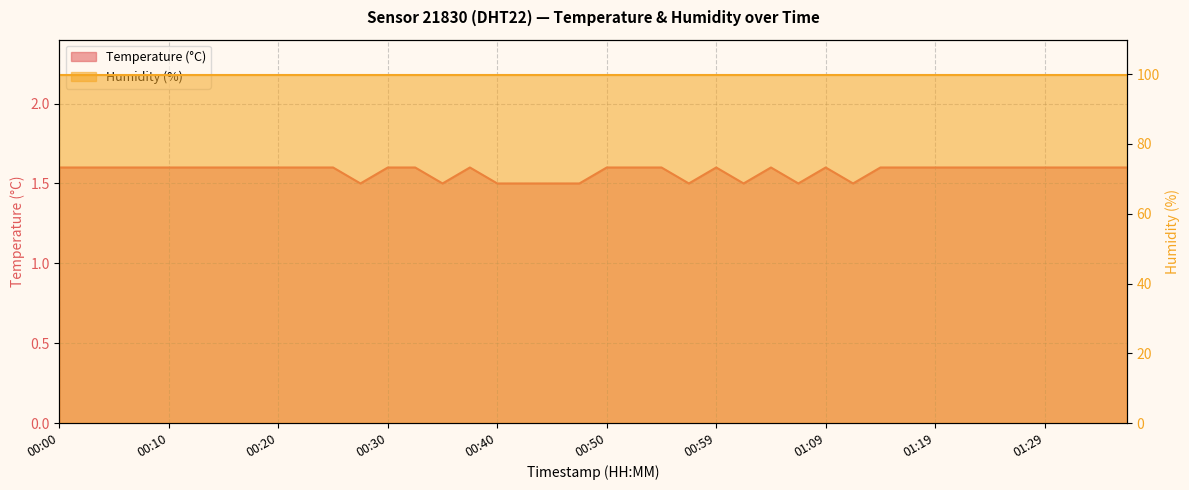

What is the change in value from 00:07 to 00:35?

-0.1